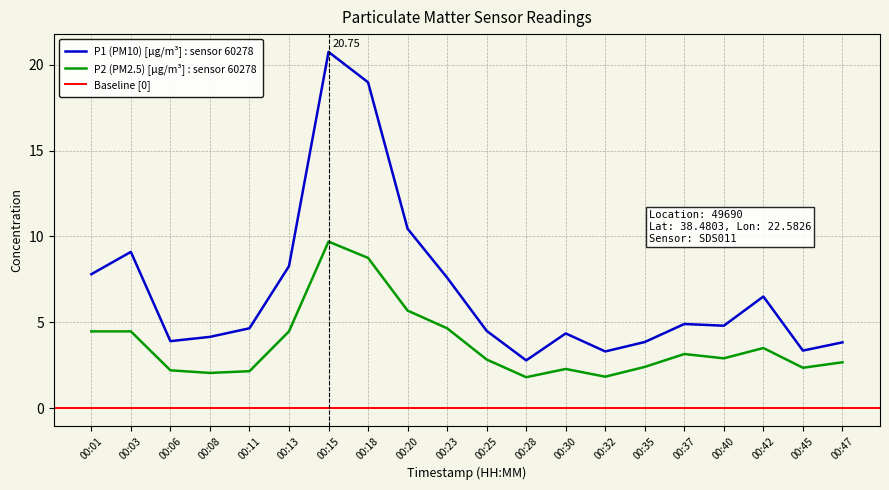

How many interior local peaks does the P1 series have?

5